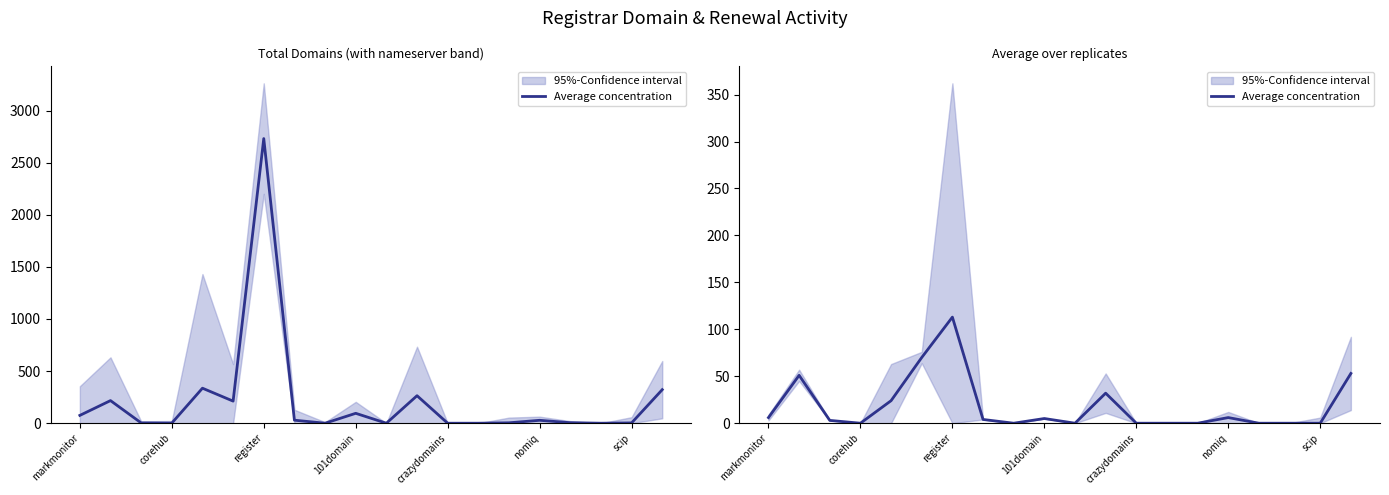

True or false: there are more than 1 points higher than both neighbors.

True